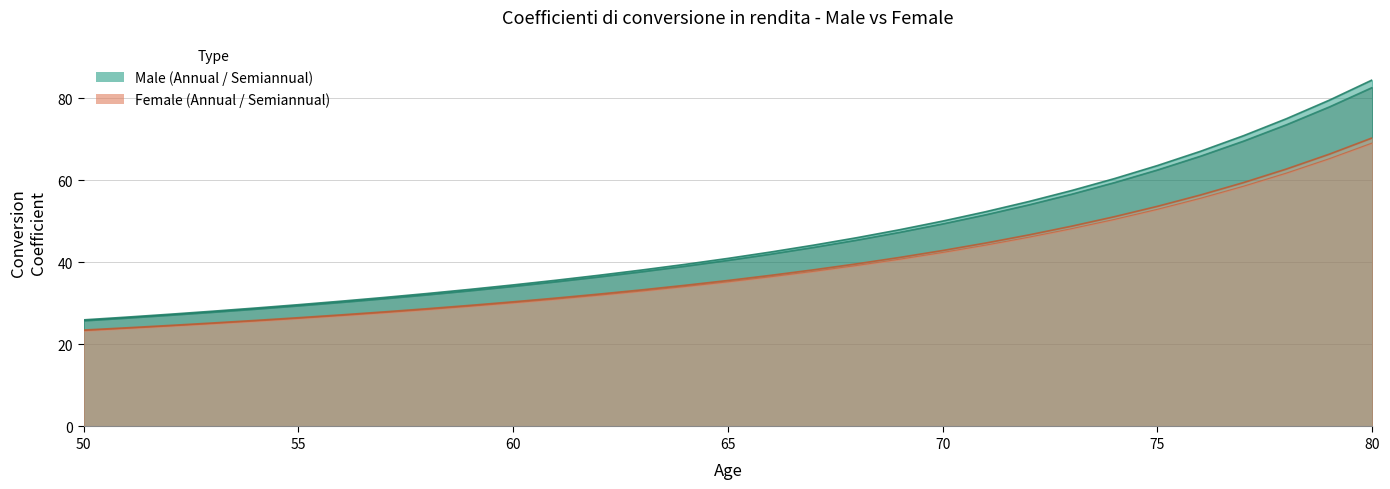

Which category has the highest value across all series?

80